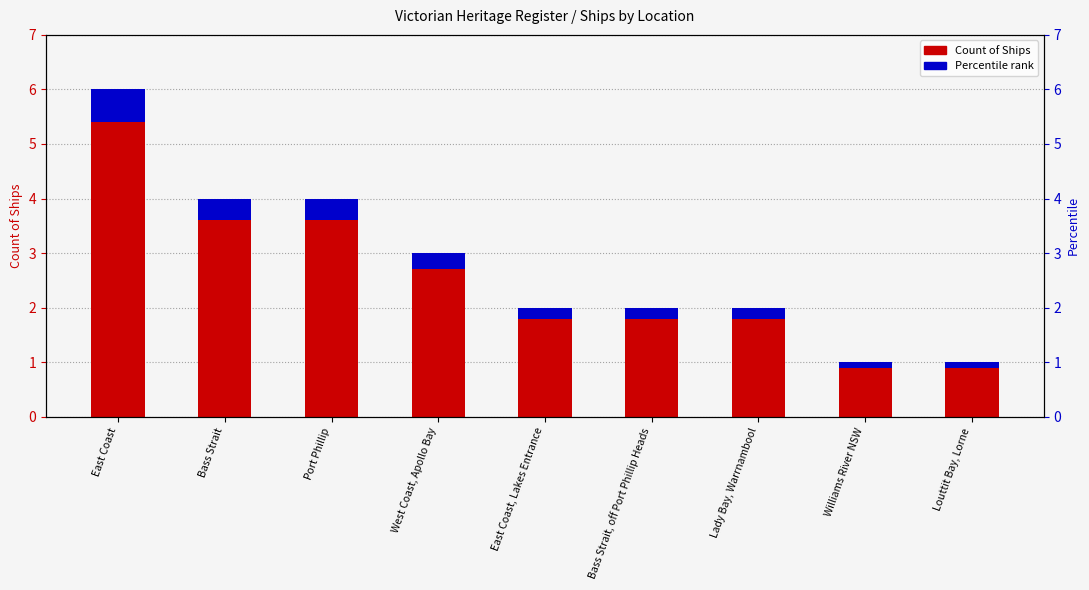

What is the difference between the maximum and second lowest values?

5